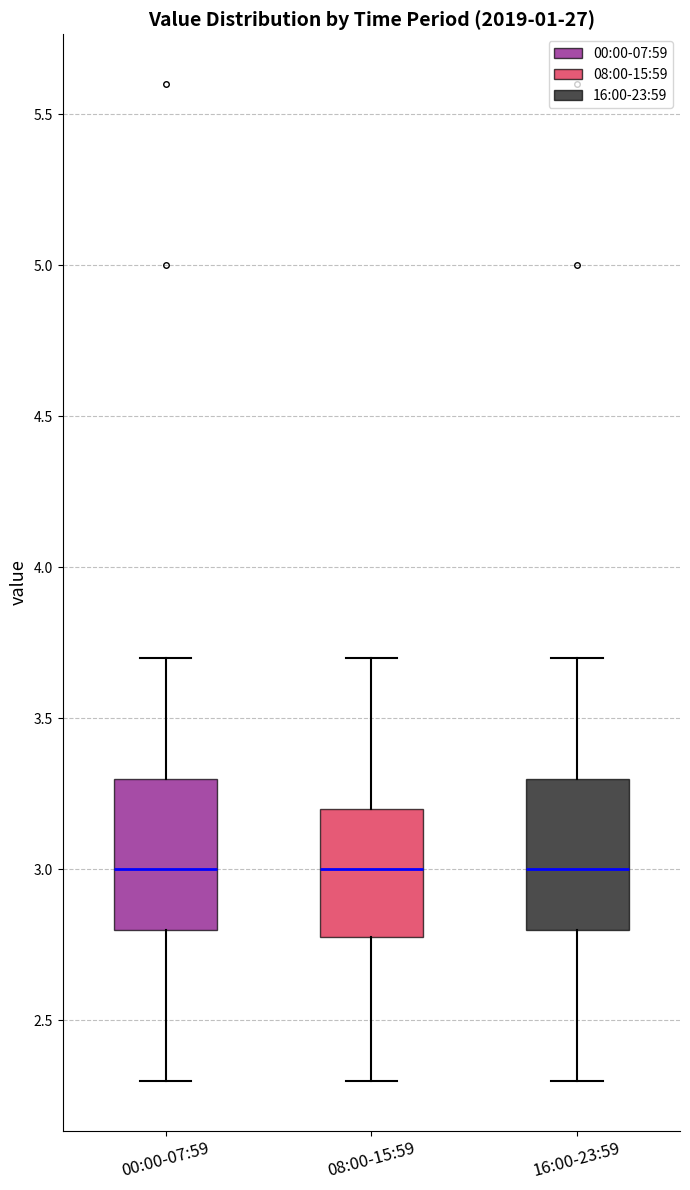

Reading left to right, read every box against the y-axis: the position of its median line, the range the box covers, and the ends of its whiskers. The values are not printed on the chart, so give them approximately, as read against the axis.

00:00-07:59: median 3.0, box 2.8 to 3.3, whiskers 2.3 to 3.7
08:00-15:59: median 3.0, box 2.8 to 3.2, whiskers 2.3 to 3.7
16:00-23:59: median 3.0, box 2.8 to 3.3, whiskers 2.3 to 3.7